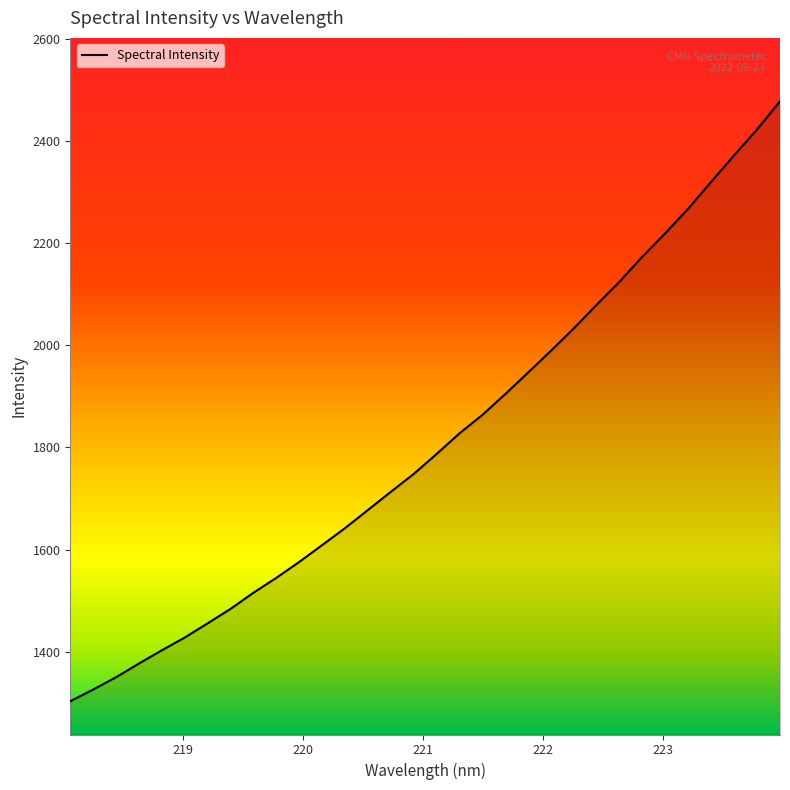

What is the minimum value shown in the chart?

1303.1